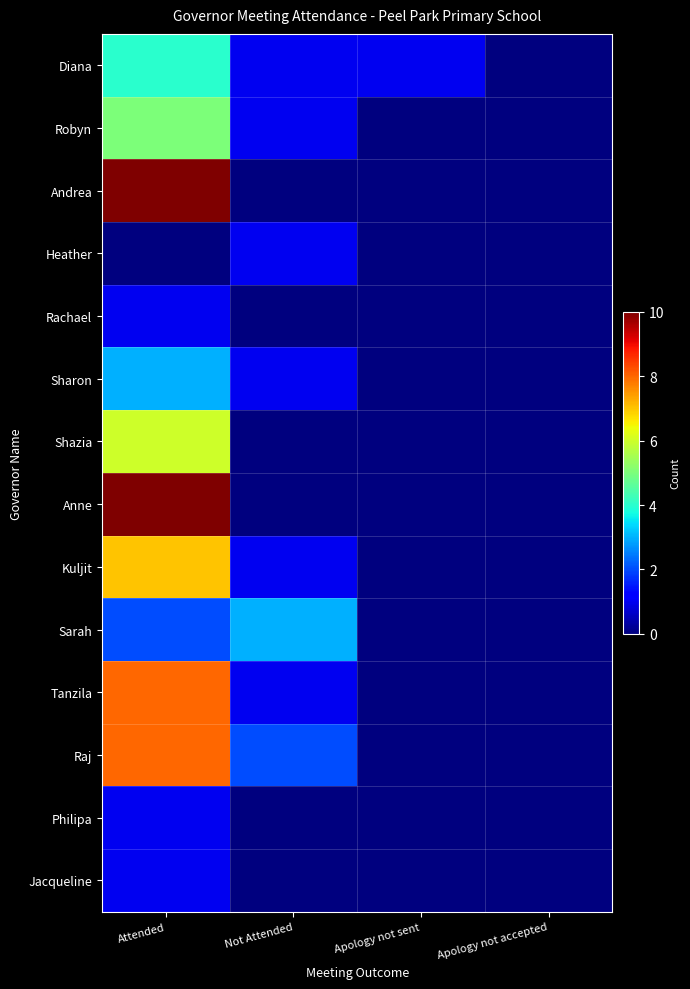

Reading right to left, what are all the values shown in this chart?

Diana: Apology not accepted=0	Apology not sent=1	Not Attended=1	Attended=4
Robyn: Apology not accepted=0	Apology not sent=0	Not Attended=1	Attended=5
Andrea: Apology not accepted=0	Apology not sent=0	Not Attended=0	Attended=10
Heather: Apology not accepted=0	Apology not sent=0	Not Attended=1	Attended=0
Rachael: Apology not accepted=0	Apology not sent=0	Not Attended=0	Attended=1
Sharon: Apology not accepted=0	Apology not sent=0	Not Attended=1	Attended=3
Shazia: Apology not accepted=0	Apology not sent=0	Not Attended=0	Attended=6
Anne: Apology not accepted=0	Apology not sent=0	Not Attended=0	Attended=10
Kuljit: Apology not accepted=0	Apology not sent=0	Not Attended=1	Attended=7
Sarah: Apology not accepted=0	Apology not sent=0	Not Attended=3	Attended=2
Tanzila: Apology not accepted=0	Apology not sent=0	Not Attended=1	Attended=8
Raj: Apology not accepted=0	Apology not sent=0	Not Attended=2	Attended=8
Philipa: Apology not accepted=0	Apology not sent=0	Not Attended=0	Attended=1
Jacqueline: Apology not accepted=0	Apology not sent=0	Not Attended=0	Attended=1